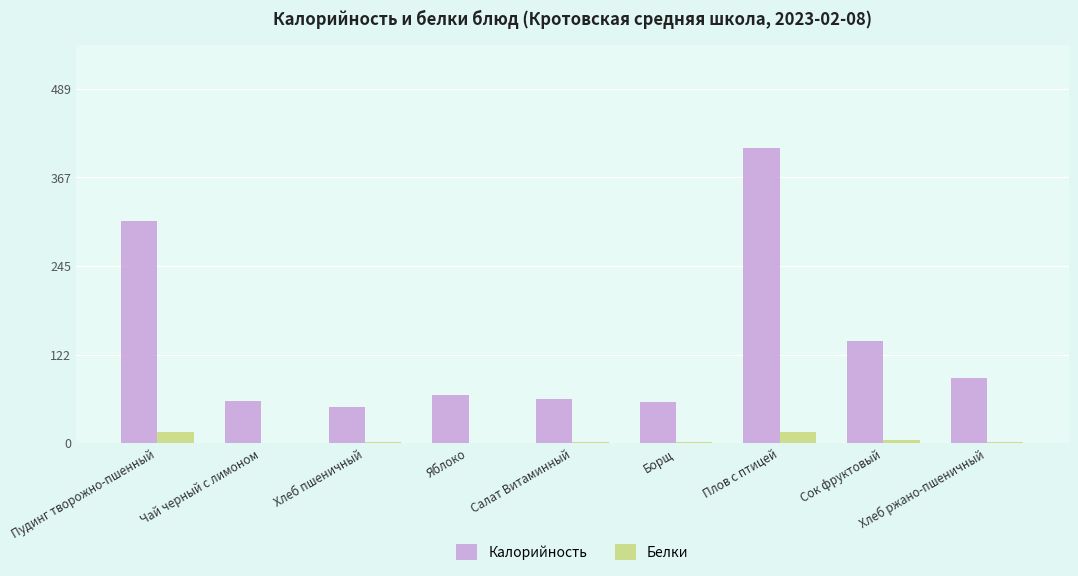

Which series has the largest range (max minus min)?

Калорийность